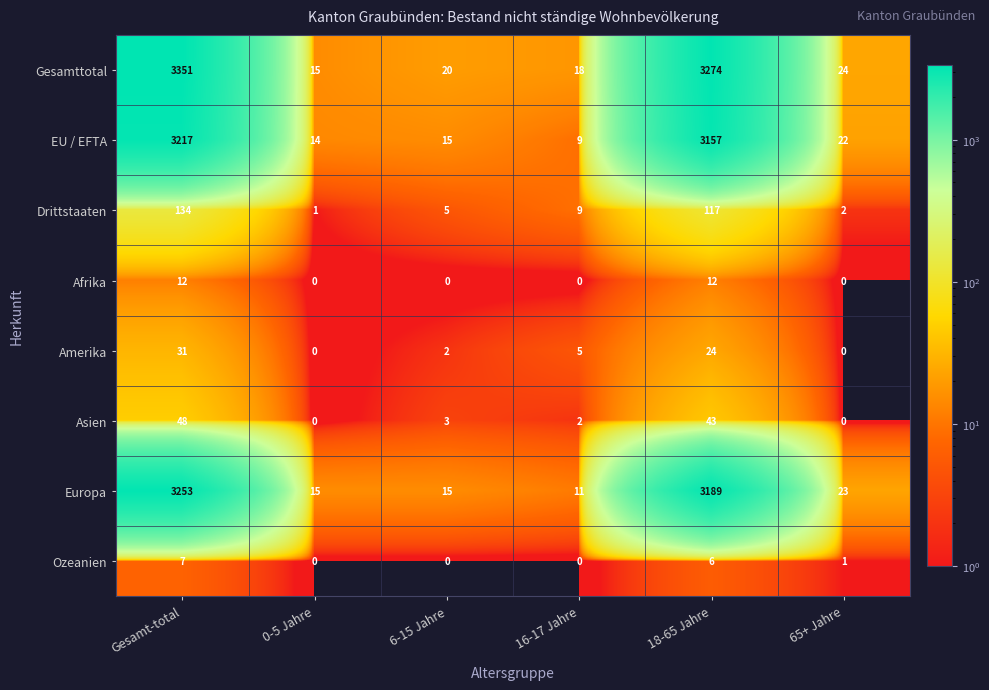

At how many categories does at least one series exceed 1119?

2